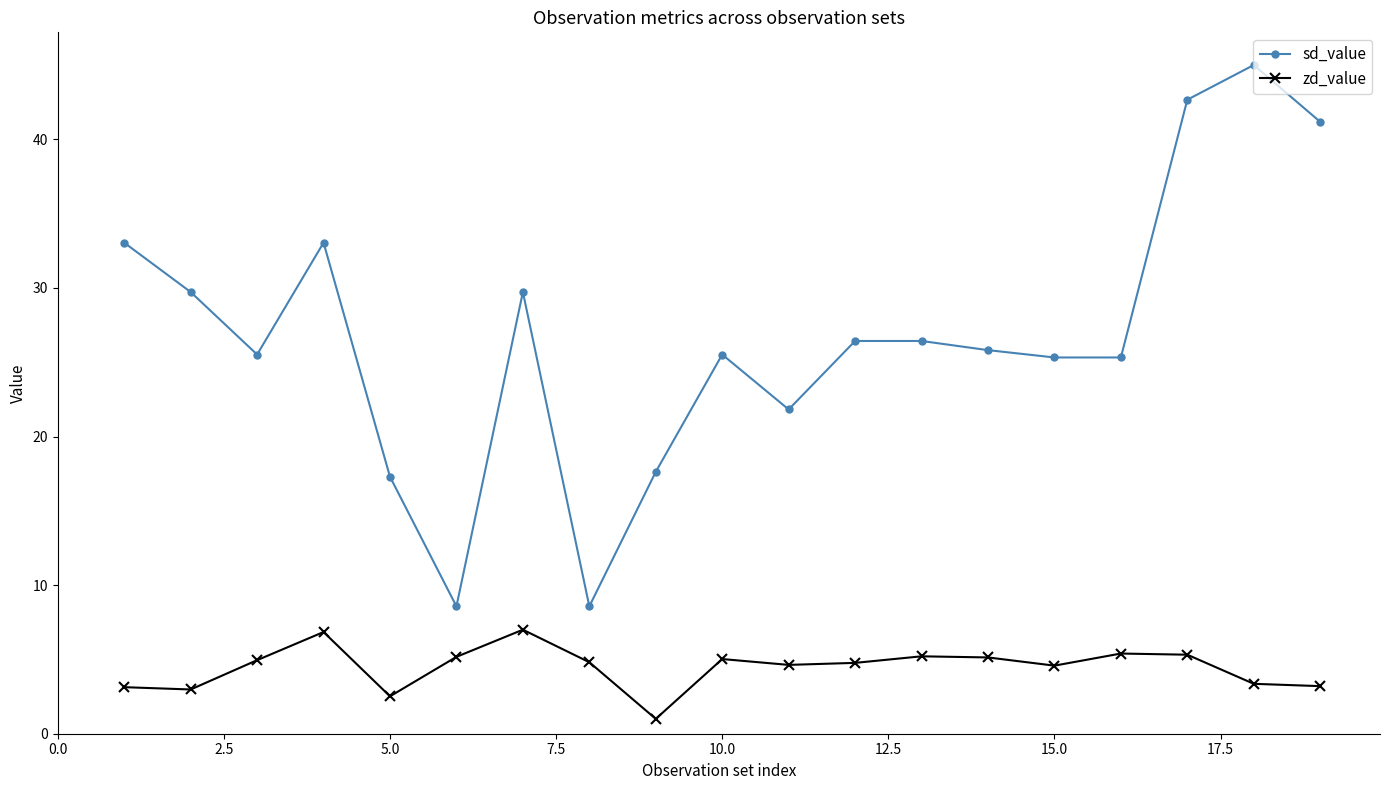

True or false: zd_value and sd_value cross at least once.

False